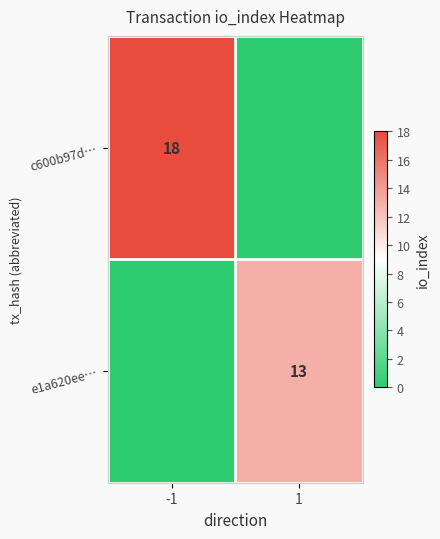

The value of c600b97d… at -1 is 10. True or false?

False